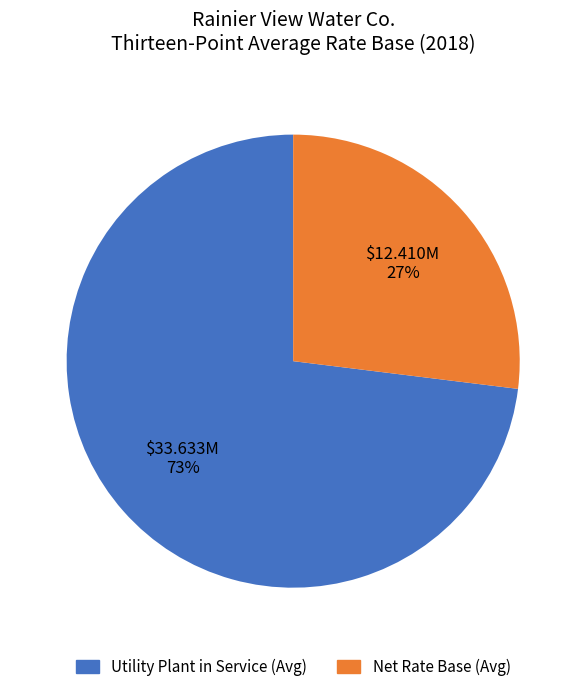

Which has a higher value, Utility Plant in Service (Avg) or Net Rate Base (Avg)?

Utility Plant in Service (Avg)